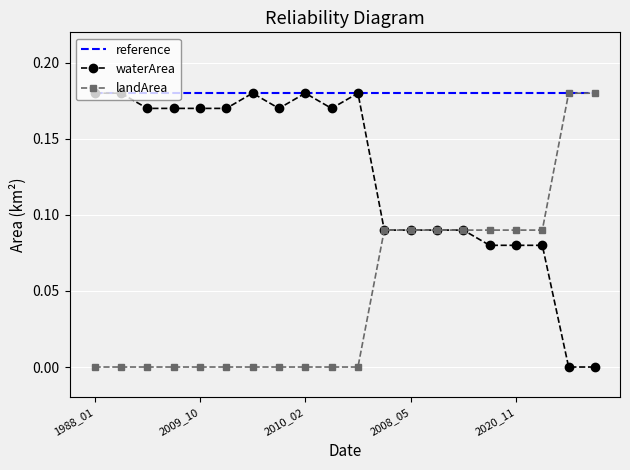

Rank the series by their average value, from lowest to highest.

landArea, waterArea, reference